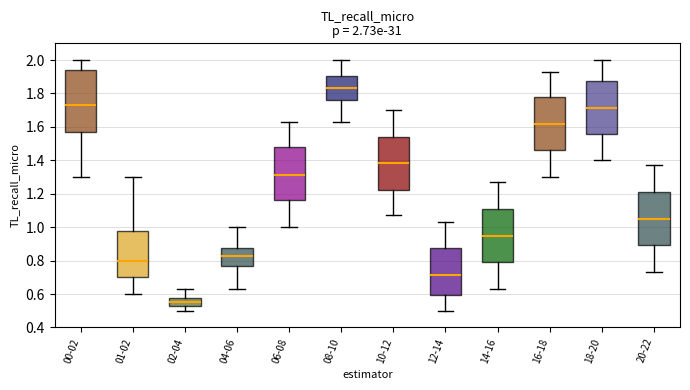

Which box is the tallest, from its lower edge to its upper edge?

00-02